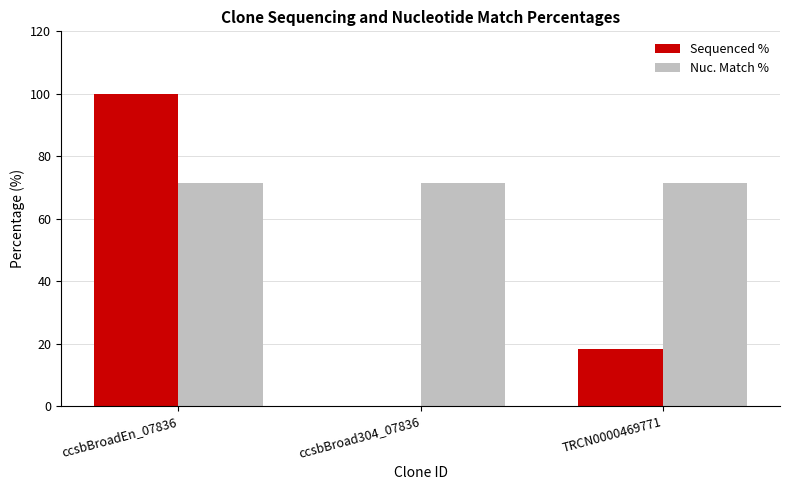

Is the value of Nuc. Match % at TRCN0000469771 greater than the value of Sequenced % at TRCN0000469771?

Yes